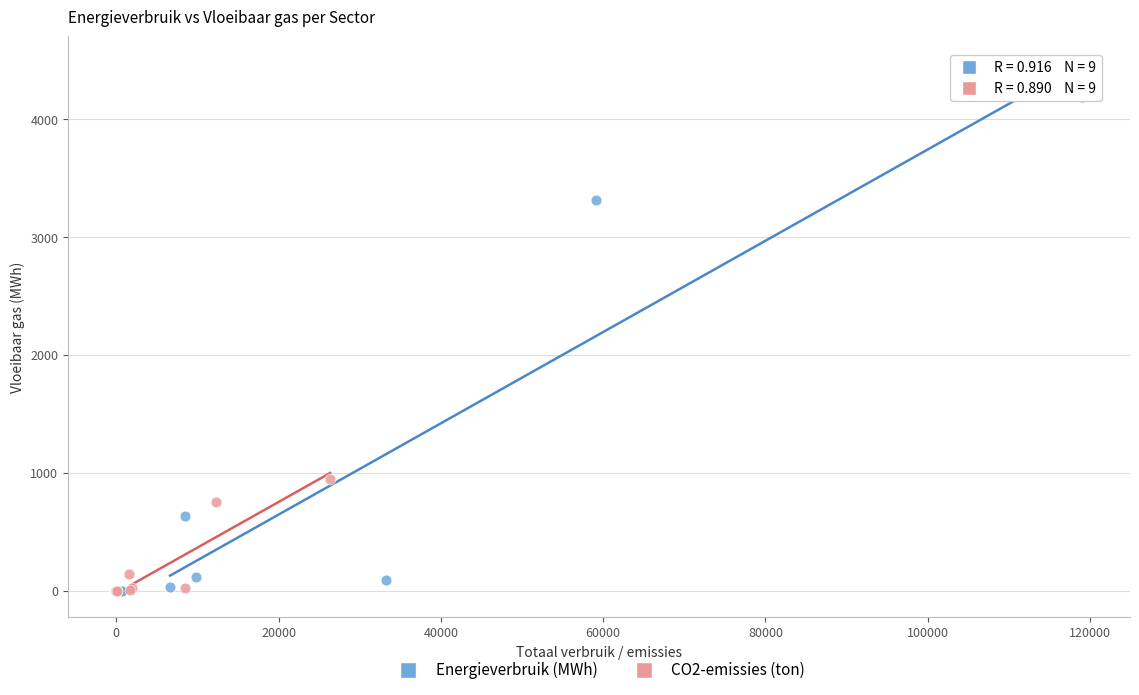

Which series has the largest Y range (max minus min)?

Energieverbruik (MWh)